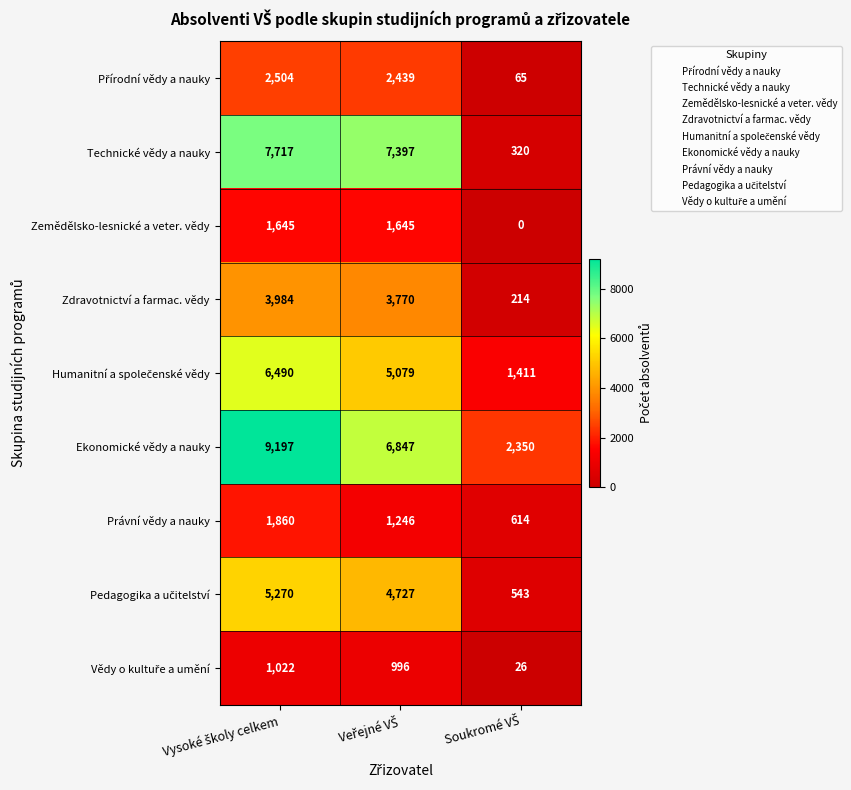

What is the average value of the Ekonomické vědy a nauky series?

6131